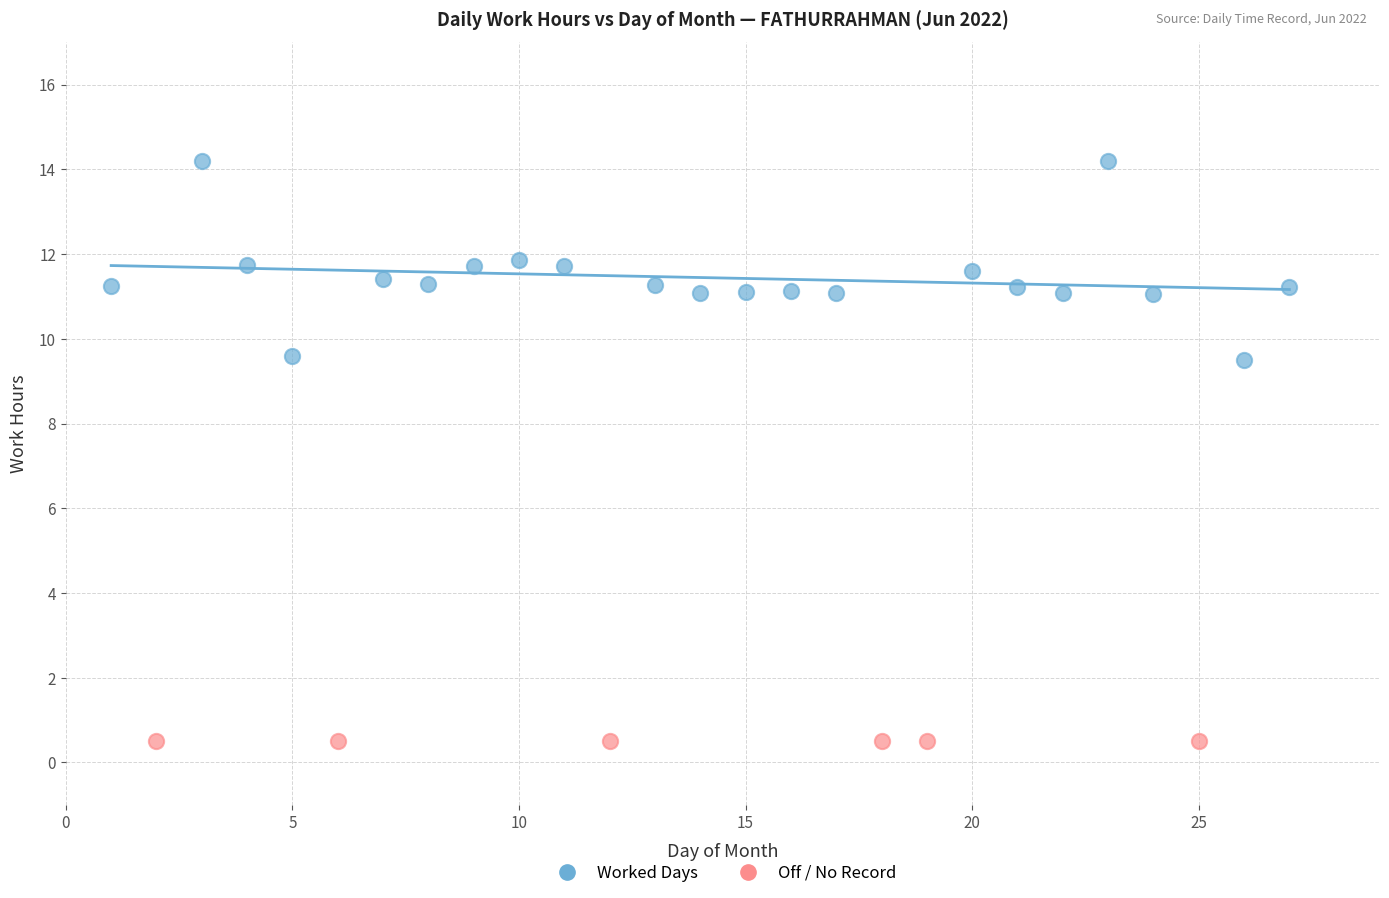

Which series reaches the maximum Y coordinate?

Worked Days